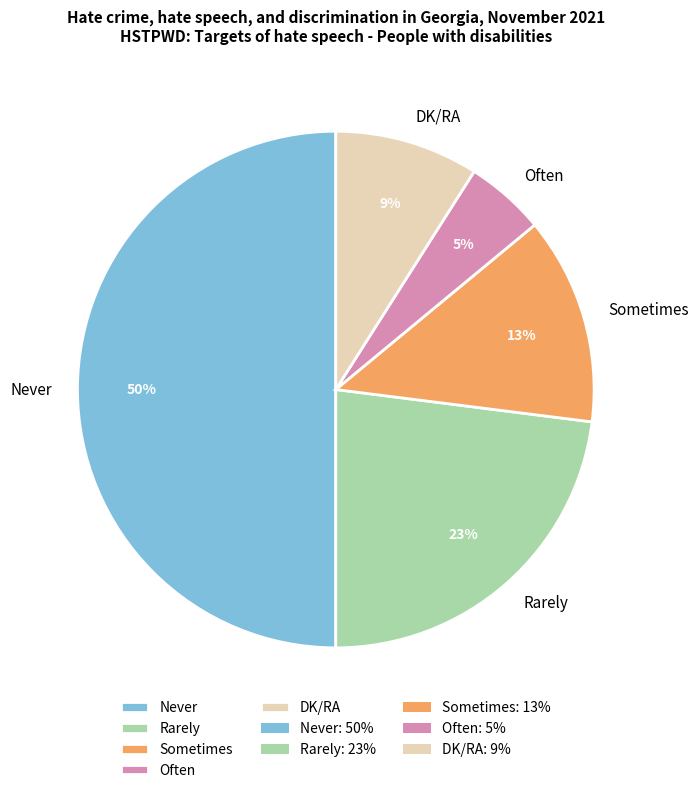

Is the sum of Sometimes and Rarely greater than half?

No